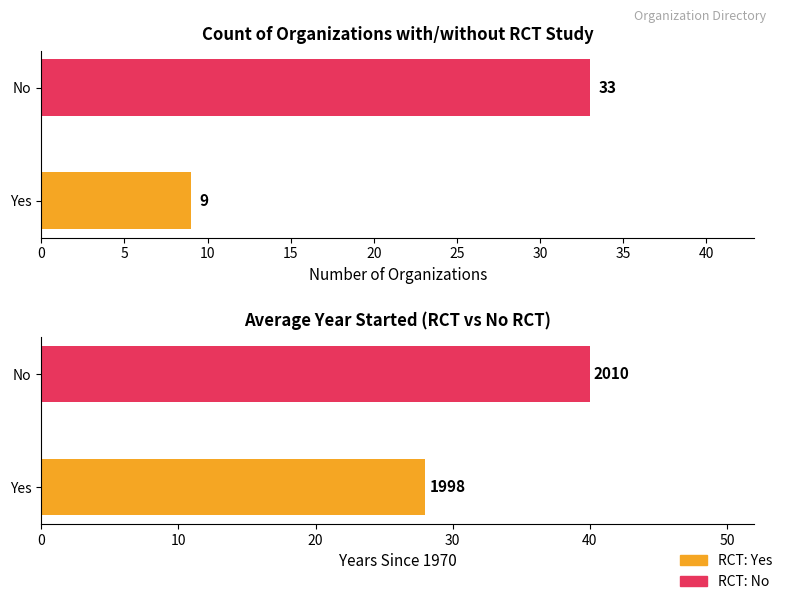

What is the smallest value displayed?

9